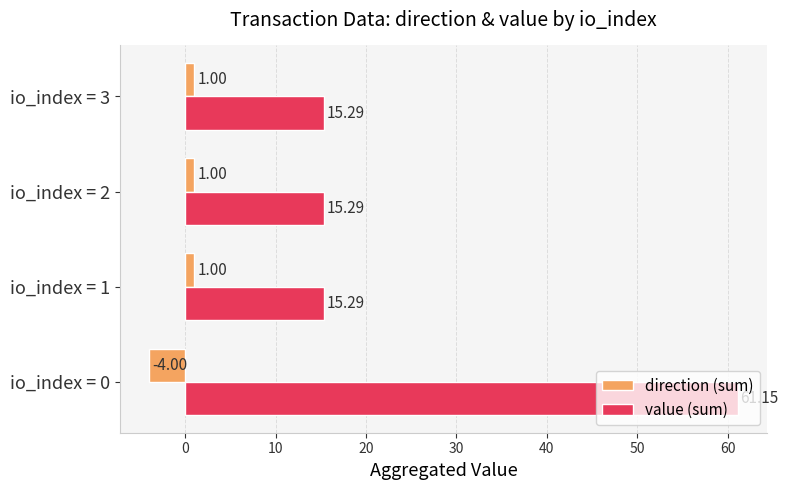

Which series has the largest range (max minus min)?

value (sum)